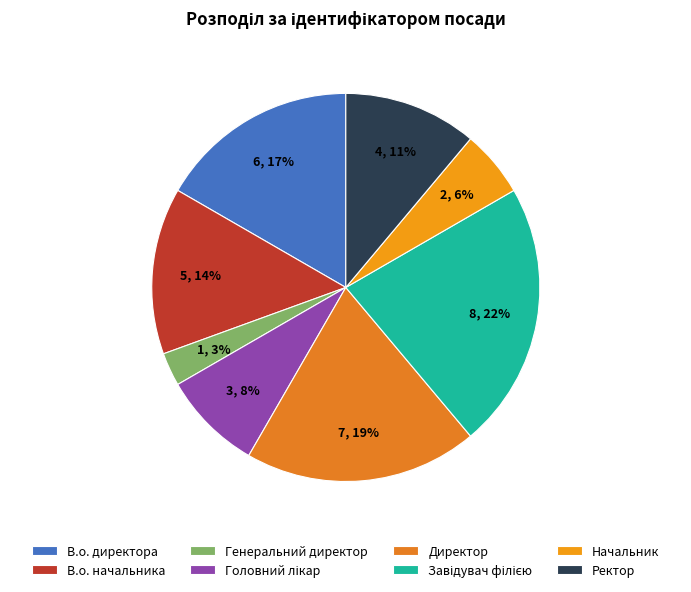

The Завідувач філією slice represents 22% of the pie. True or false?

True